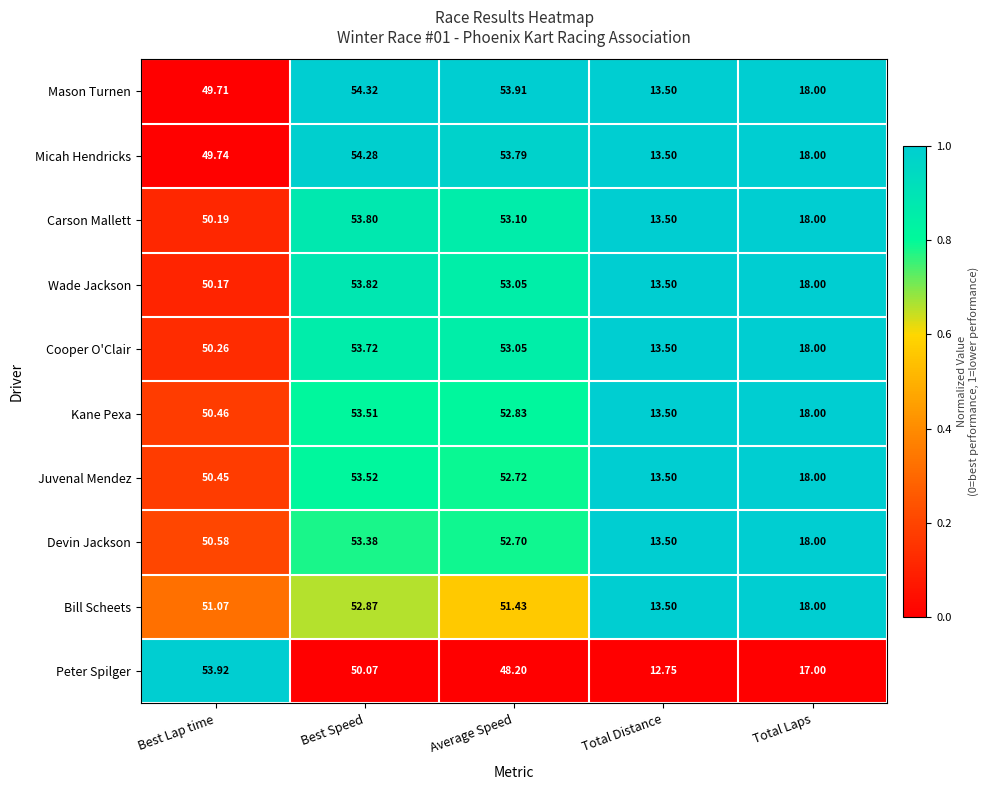

Is the value of Carson Mallett at Best Lap time greater than the value of Devin Jackson at Best Speed?

No